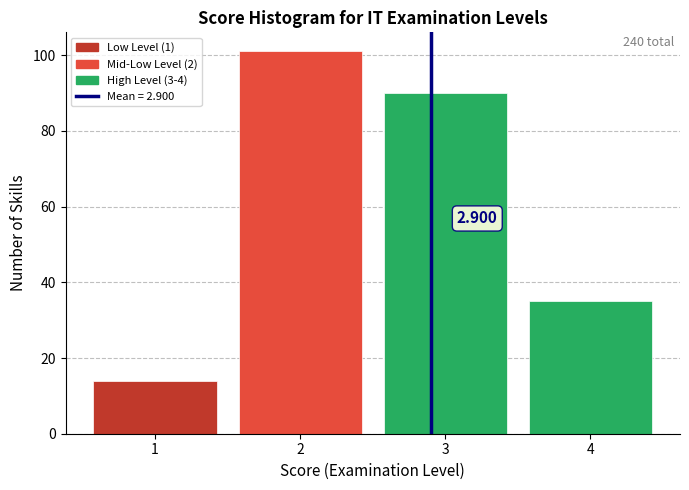

Over which range of the x-axis is the bar tallest?

1.5 to 2.5